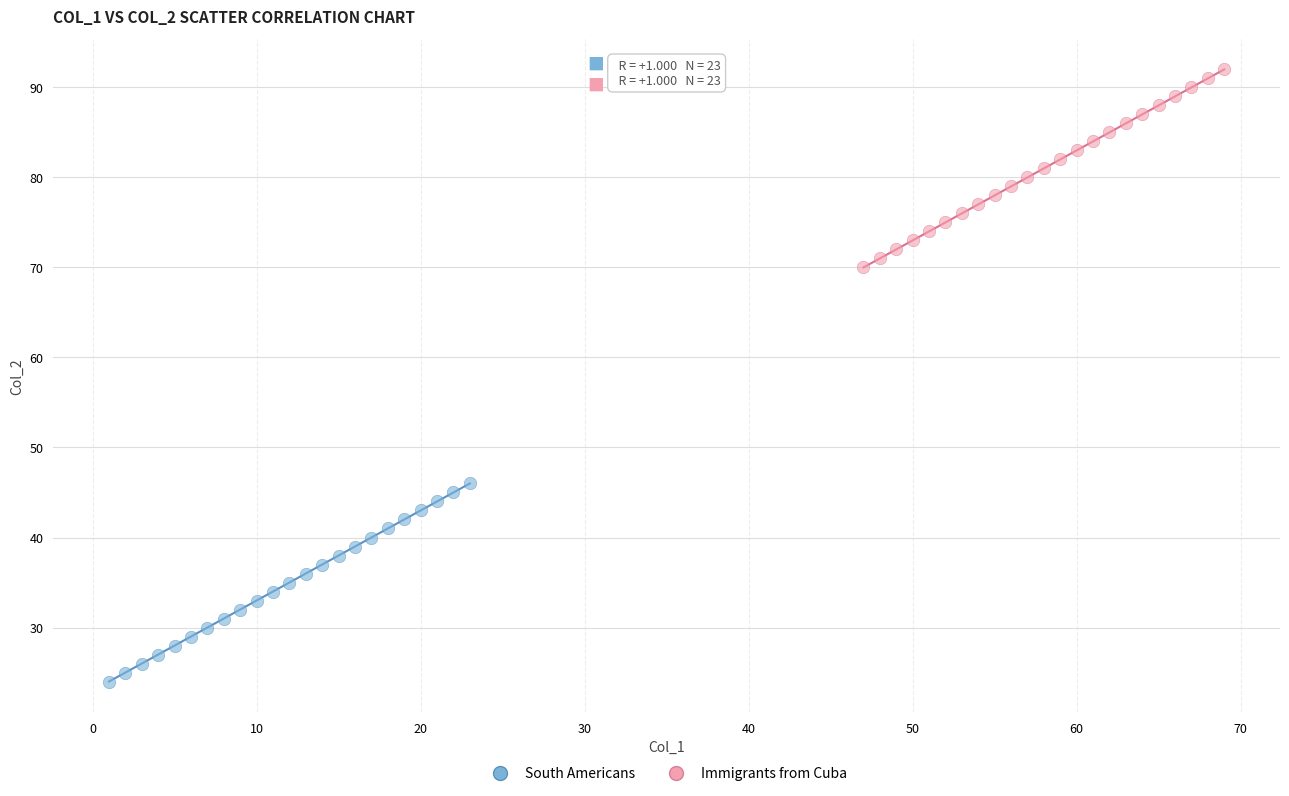

Which series reaches the maximum Y coordinate?

Immigrants from Cuba